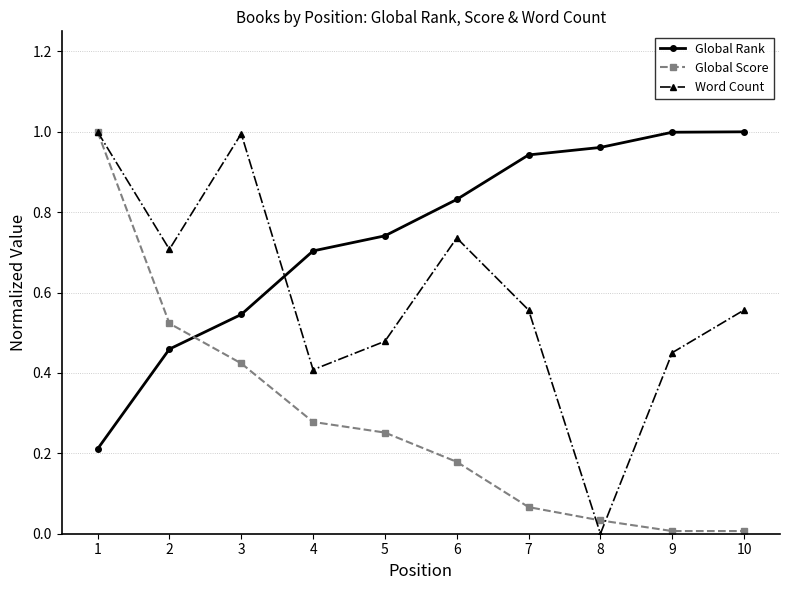

Between 3 and 5, which series saw the biggest shift?

Word Count